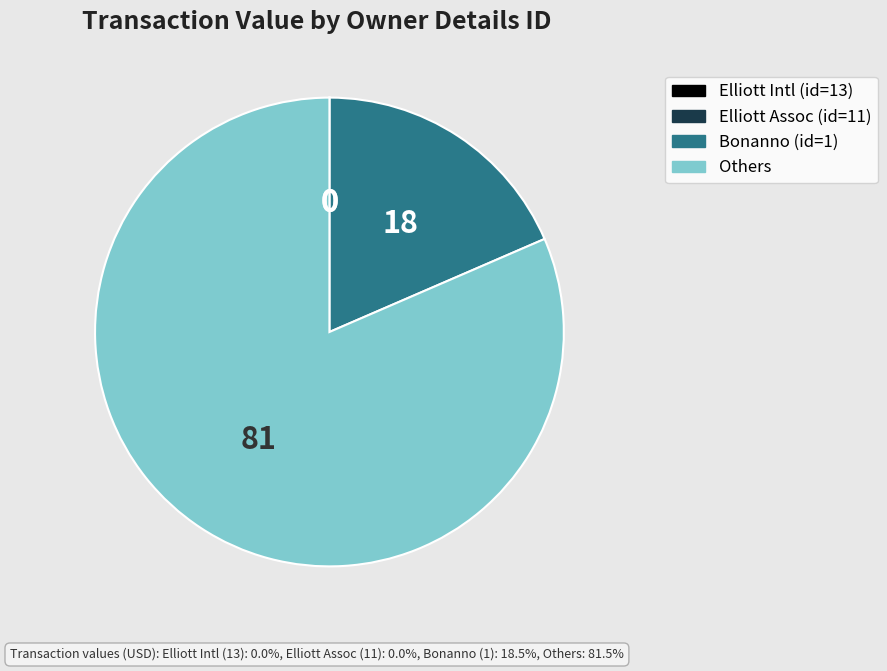

Is there any slice that represents more than half of the pie?

Yes